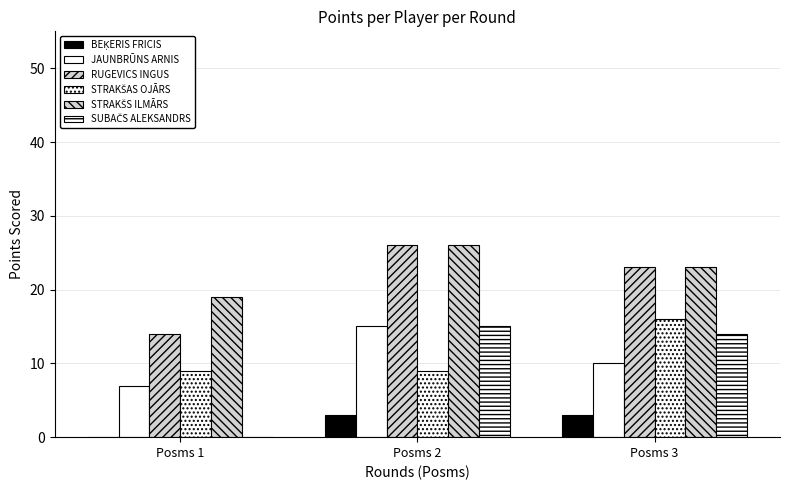

Where does the JAUNBRŪNS ARNIS series first go above 10?

Posms 2